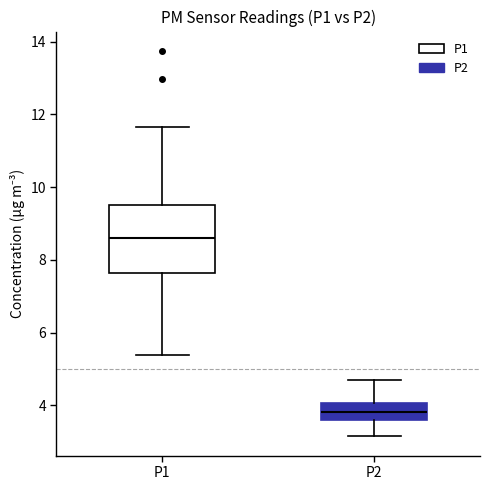

Reading left to right, read every box against the y-axis: the position of its median line, the range the box covers, and the ends of its whiskers. The values are not printed on the chart, so give them approximately, as read against the axis.

P1: median 8.6, box 7.6 to 9.6, whiskers 5.4 to 11.6
P2: median 3.8, box 3.6 to 4.0, whiskers 3.2 to 4.8